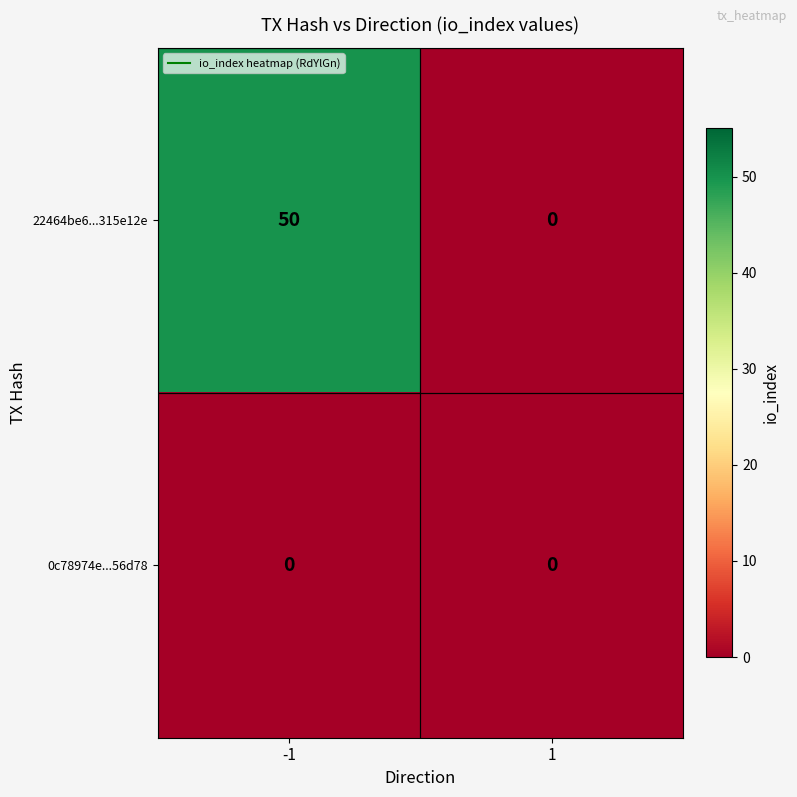

At which category does the chart reach its peak across all series?

-1